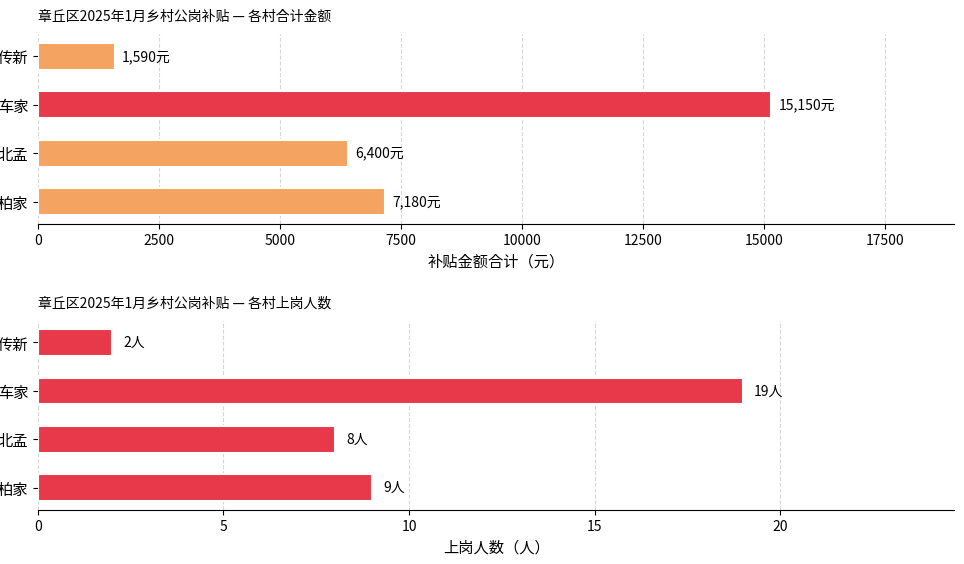

What is the smallest value displayed?

2